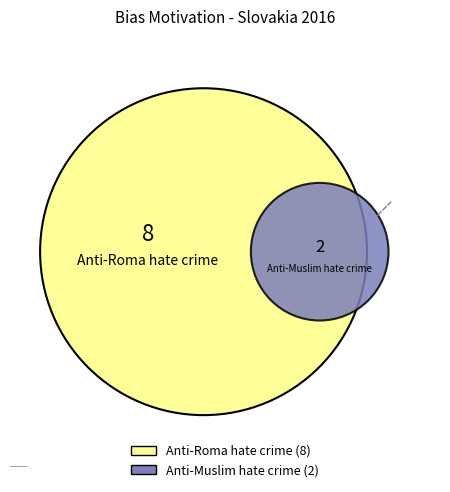

To the nearest percent, what is the difference between the largest and smallest slice percentages?

60%